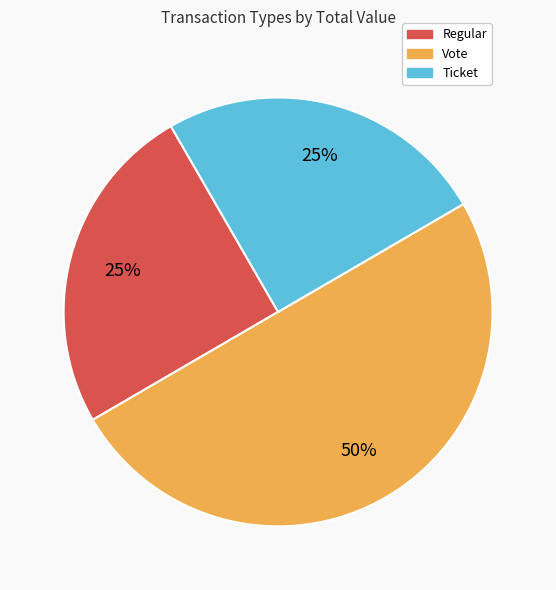

Combined, do Regular and Vote account for over 50%?

Yes